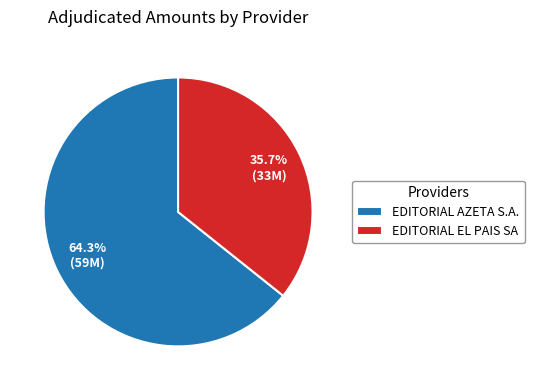

Which slice represents more than half of the pie?

EDITORIAL AZETA S.A.